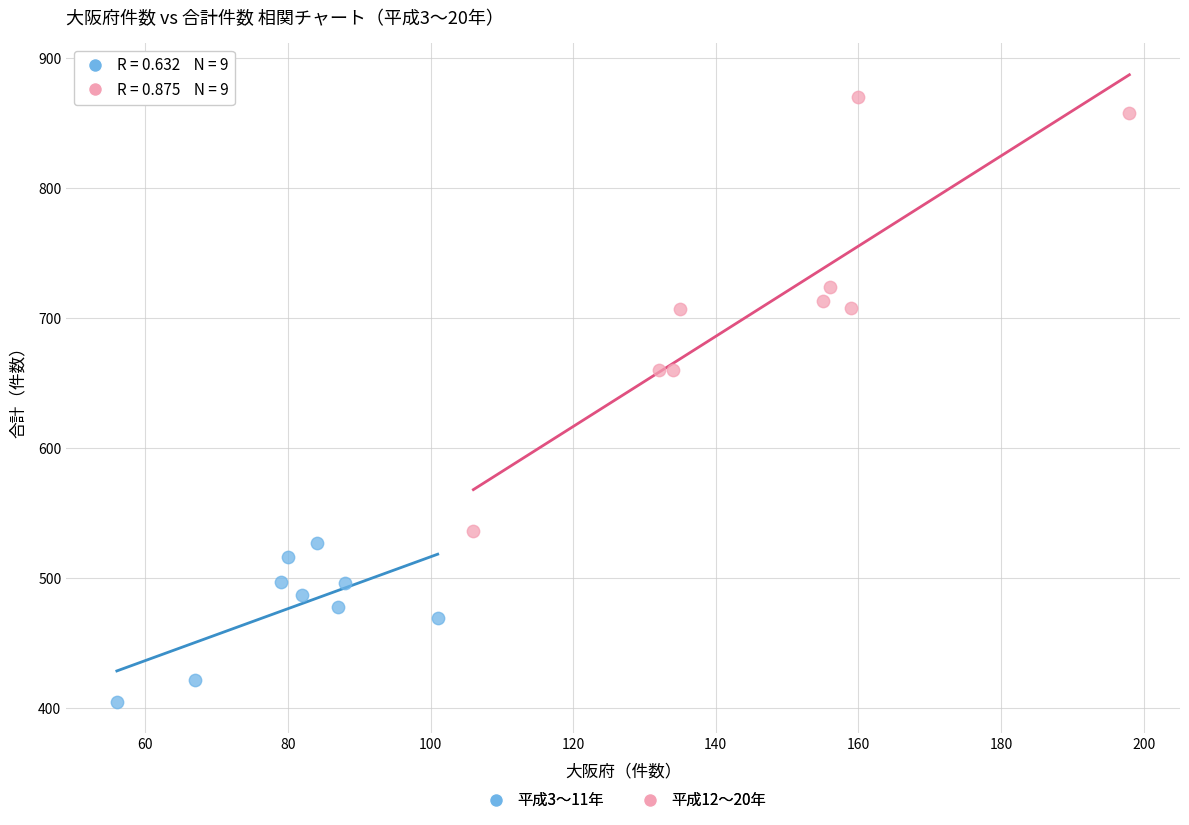

Which series has the largest Y range (max minus min)?

平成12〜20年